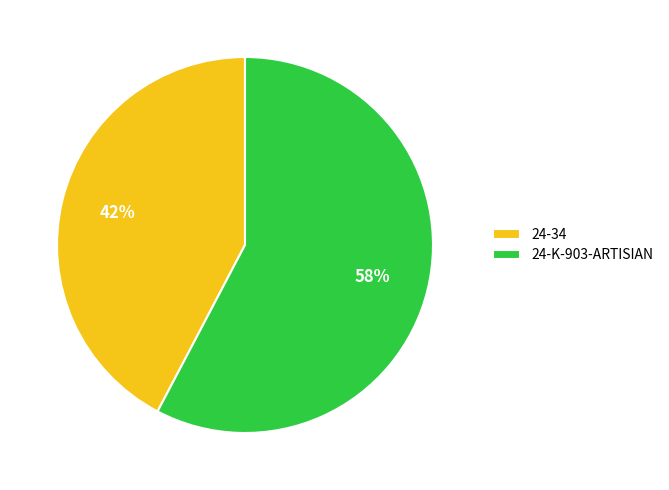

What is the largest slice in the pie chart?

24-K-903-ARTISIAN